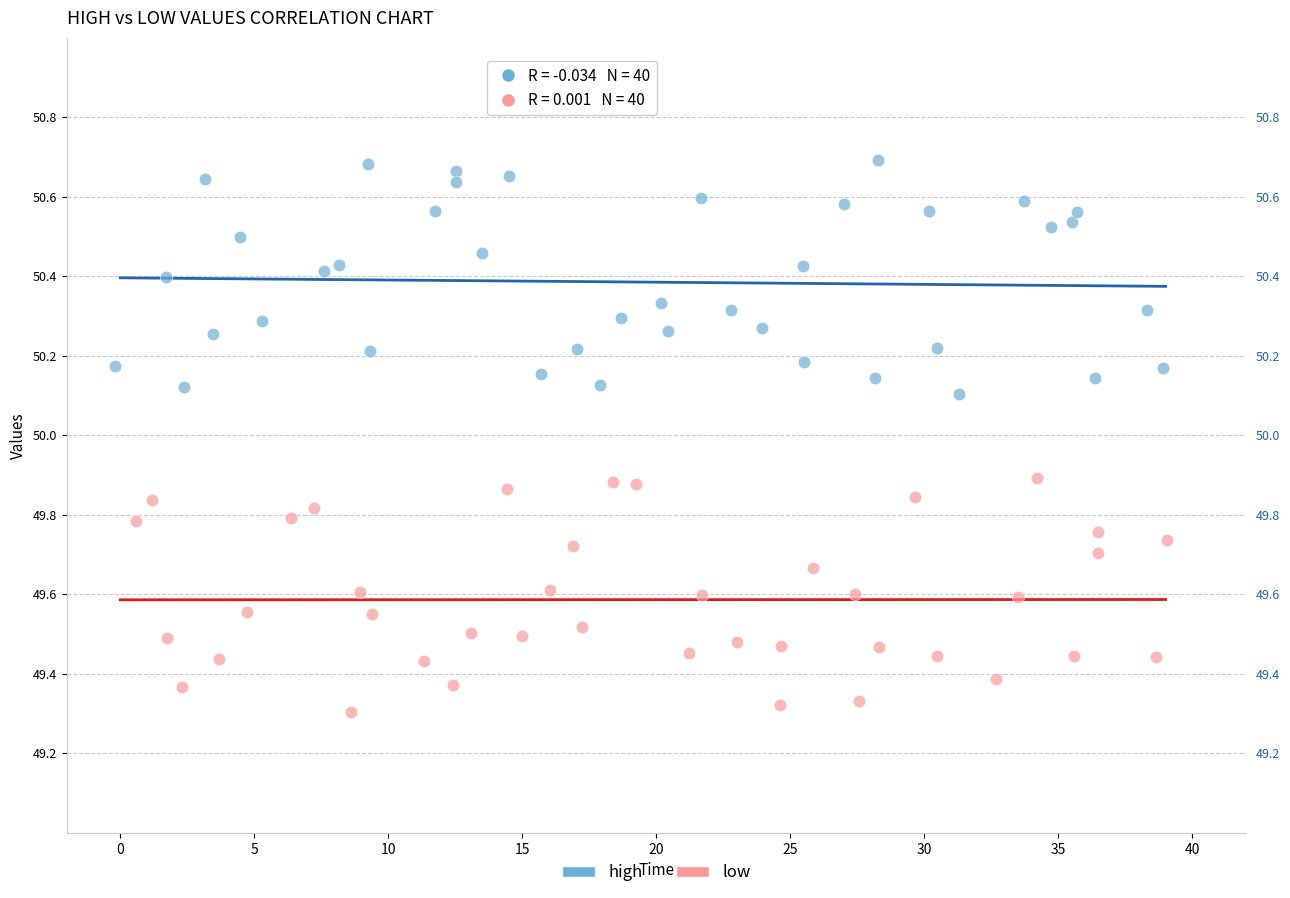

Which series reaches the minimum Y coordinate?

low